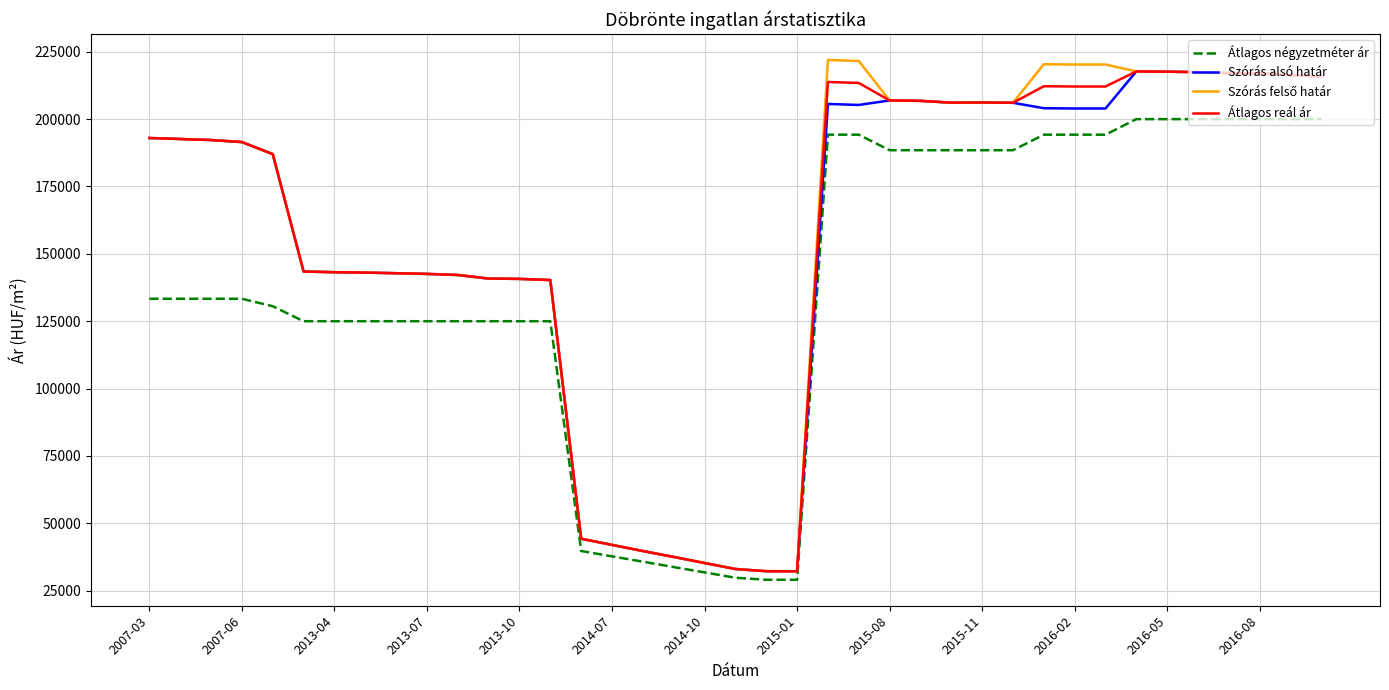

What is the lowest value of the Szórás alsó határ series?

32192